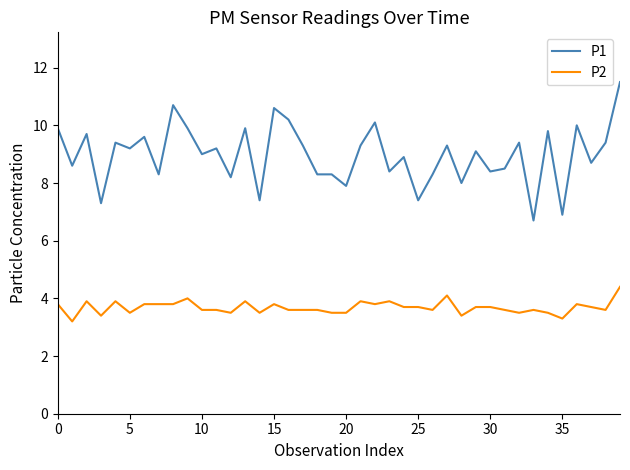

List the series in order of their peak value, lowest first.

P2, P1